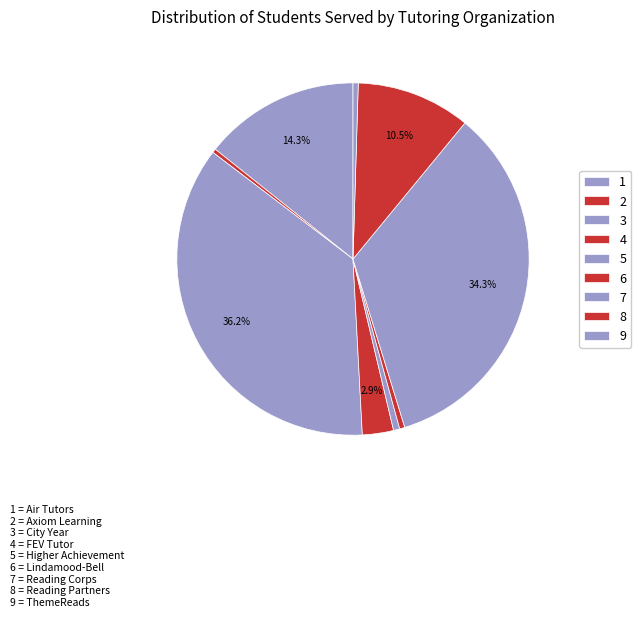

How many slices are in this pie chart?

9